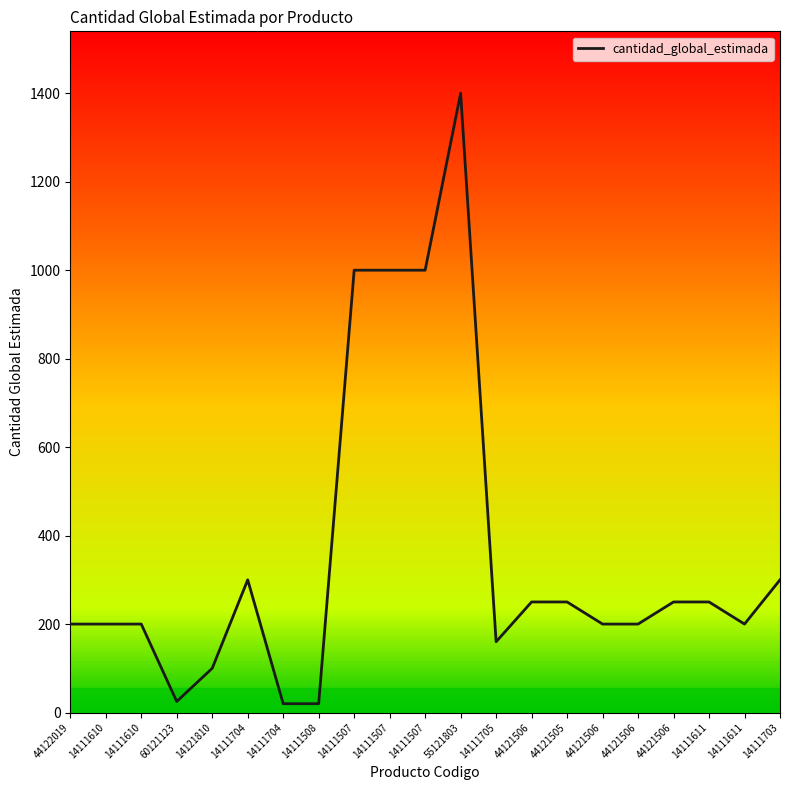

At which label is the value closest to 710?

14111507